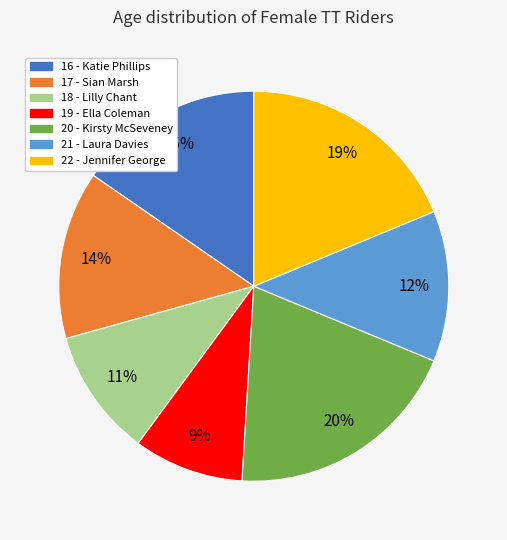

Does any single category account for the majority?

No